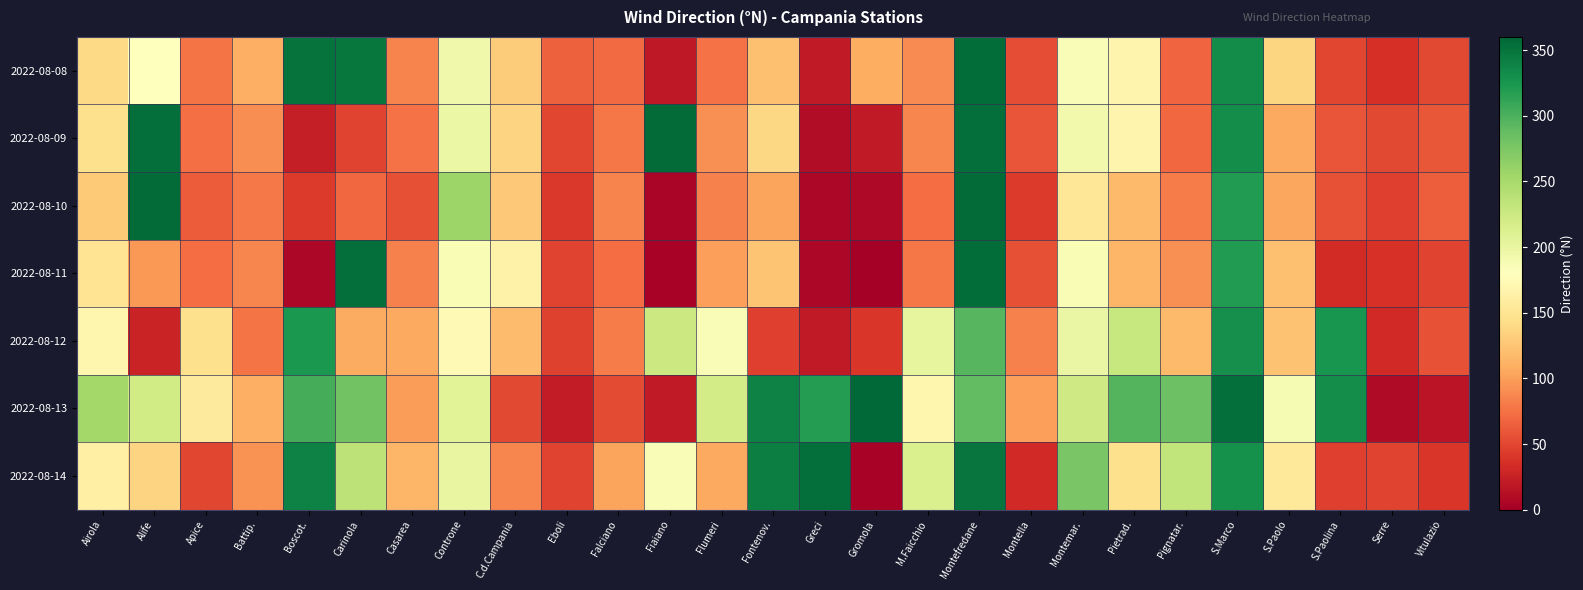

At which category is the sum across all series the highest?

Montefredane